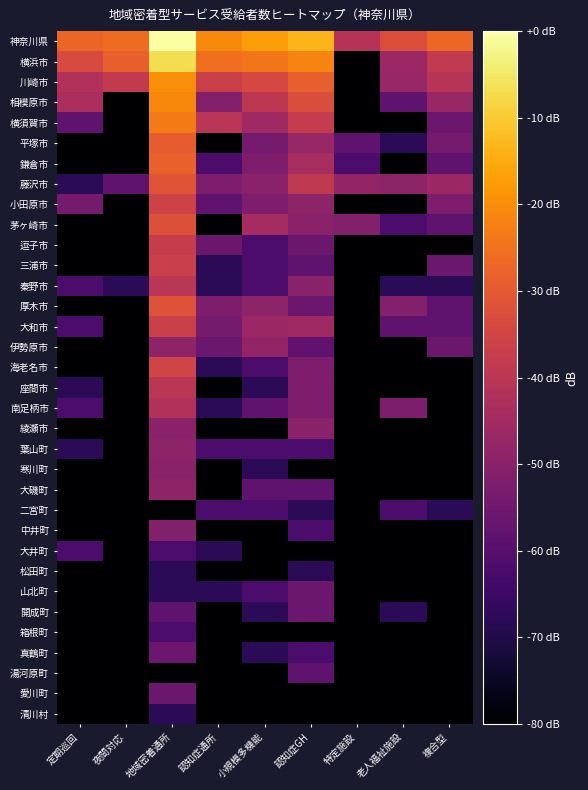

Rank the series by their maximum value, from lowest to highest.

松田町, 清川村, 二宮町, 大井町, 箱根町, 湯河原町, 山北町, 開成町, 真鶴町, 愛川町, 中井町, 綾瀬市, 寒川町, 葉山町, 大磯町, 伊勢原市, 南足柄市, 秦野市, 座間市, 逗子市, 三浦市, 大和市, 小田原市, 海老名市, 茅ヶ崎市, 厚木市, 藤沢市, 平塚市, 鎌倉市, 横須賀市, 相模原市, 川崎市, 横浜市, 神奈川県